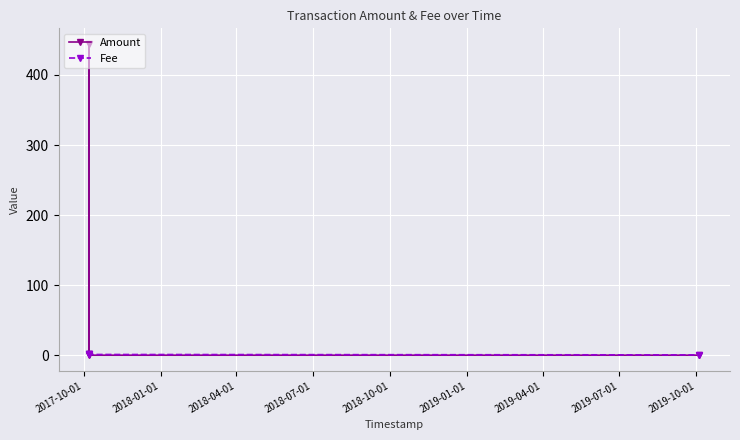

True or false: Fee has more than 2 points higher than both neighbors.

False